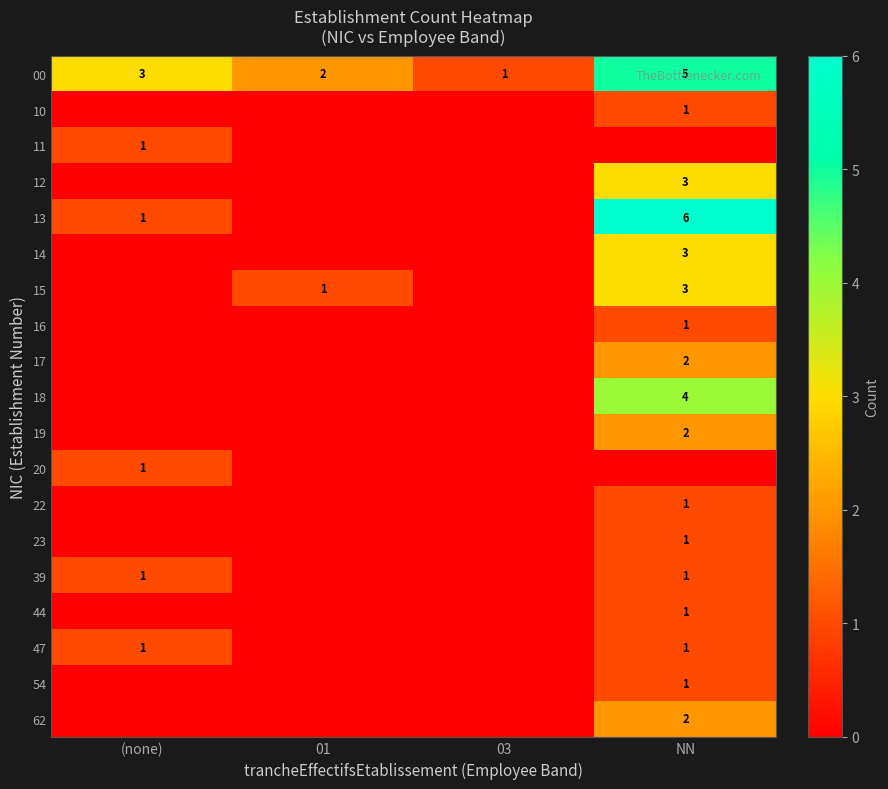

The 39 series shows 2 at (none). True or false?

False